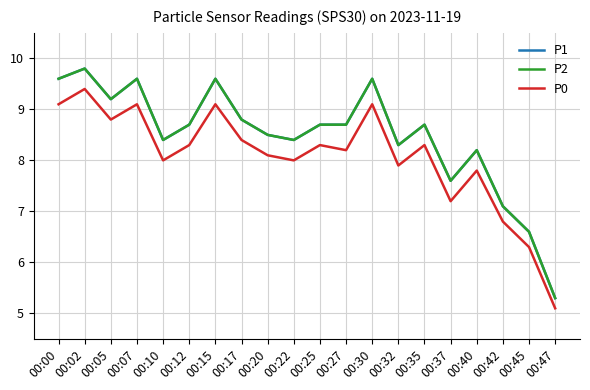

True or false: P2 and P1 cross at least once.

False